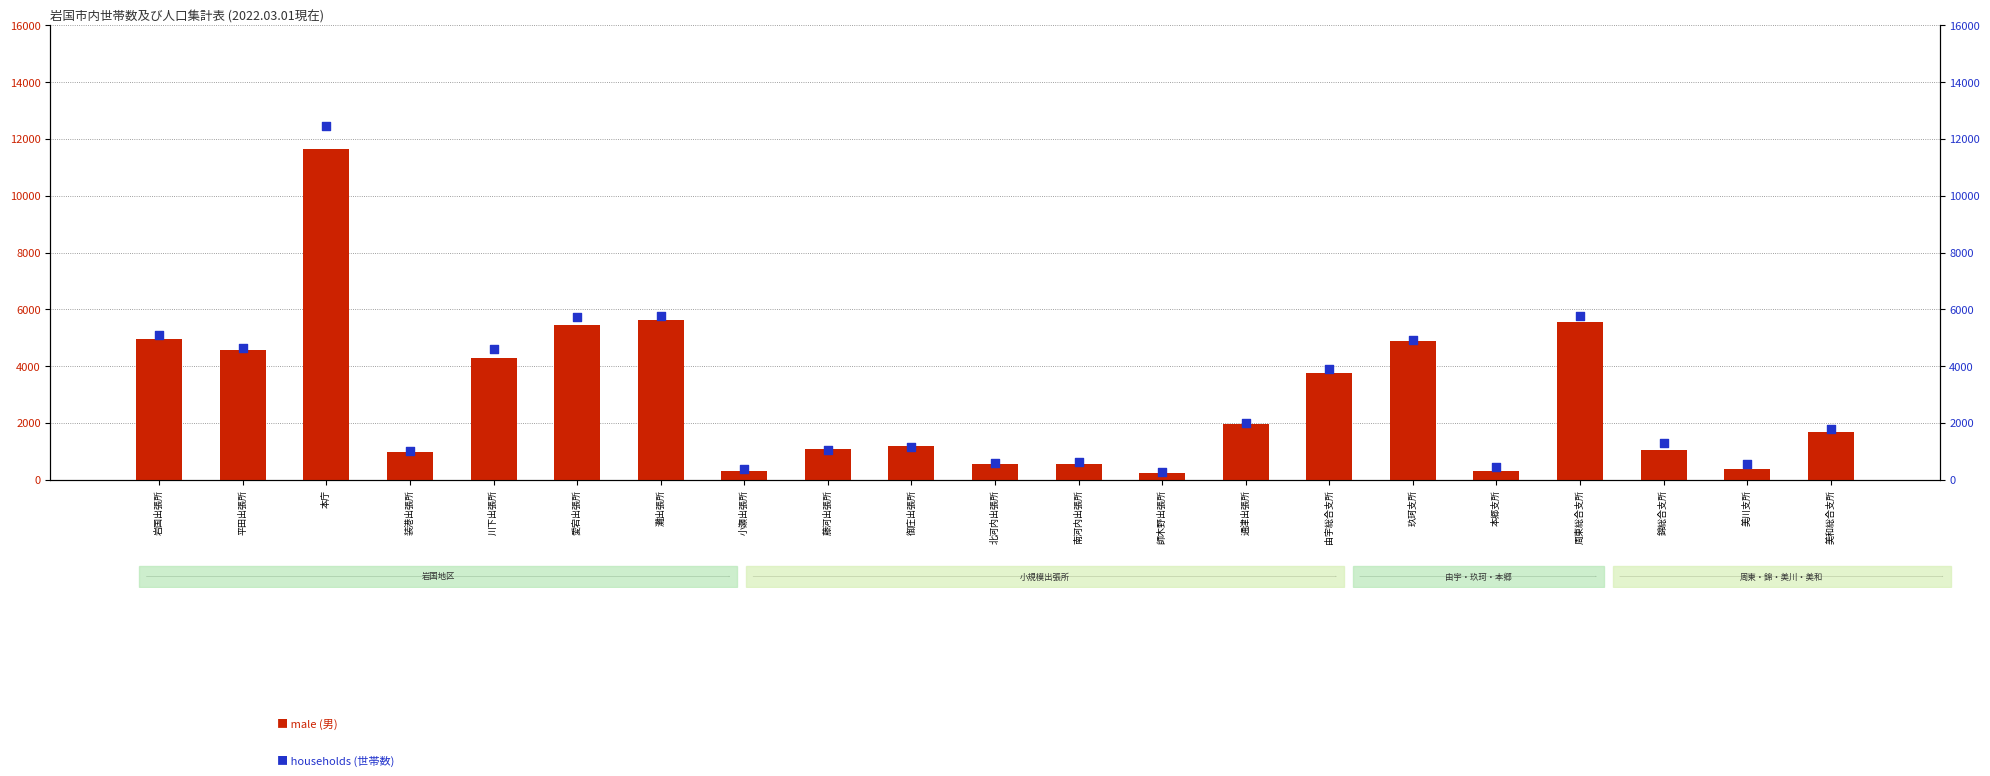

What is the total value across all series at 由宇総合支所?

7639